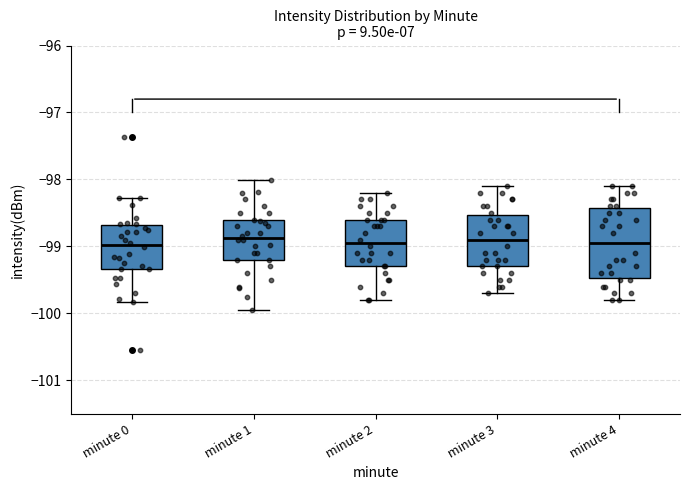

Where does the upper whisker of the box for minute 0 end on the y-axis? The values are not printed on the chart, so give them approximately, as read against the axis.

-98.3